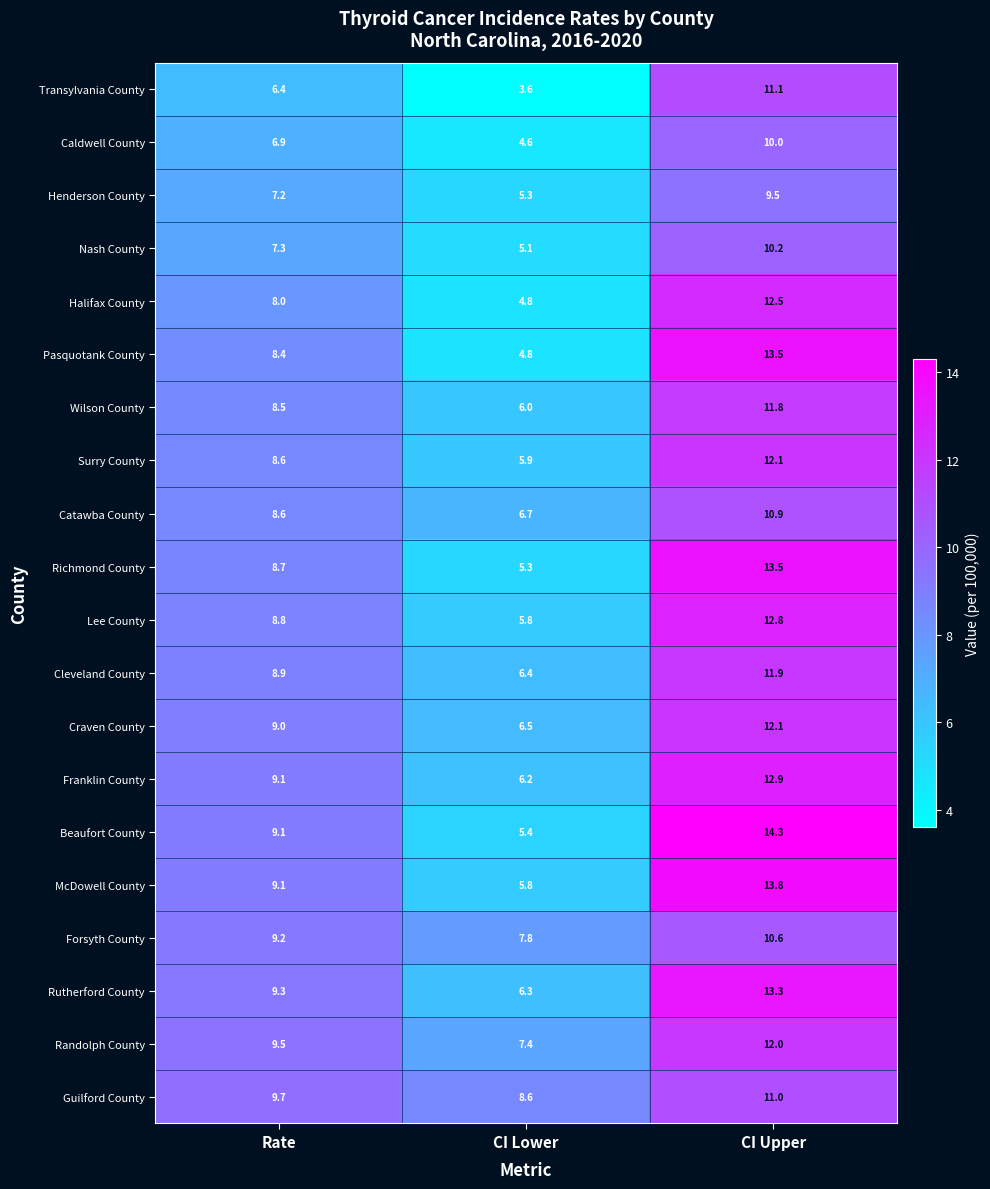

What is the lowest value of the Cleveland County series?

6.4